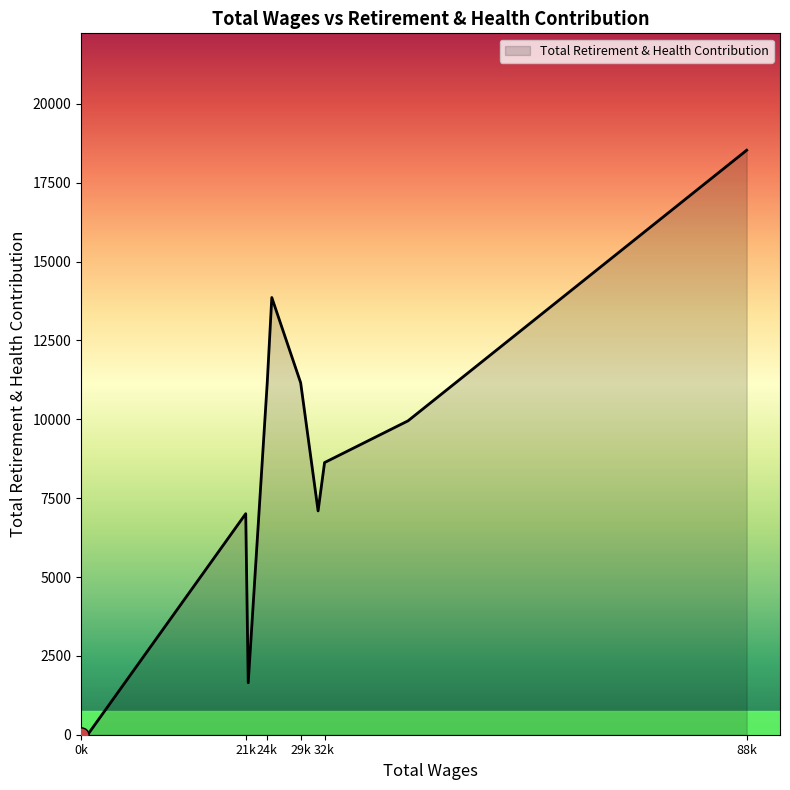

What is the difference between the maximum and minimum values?

18532